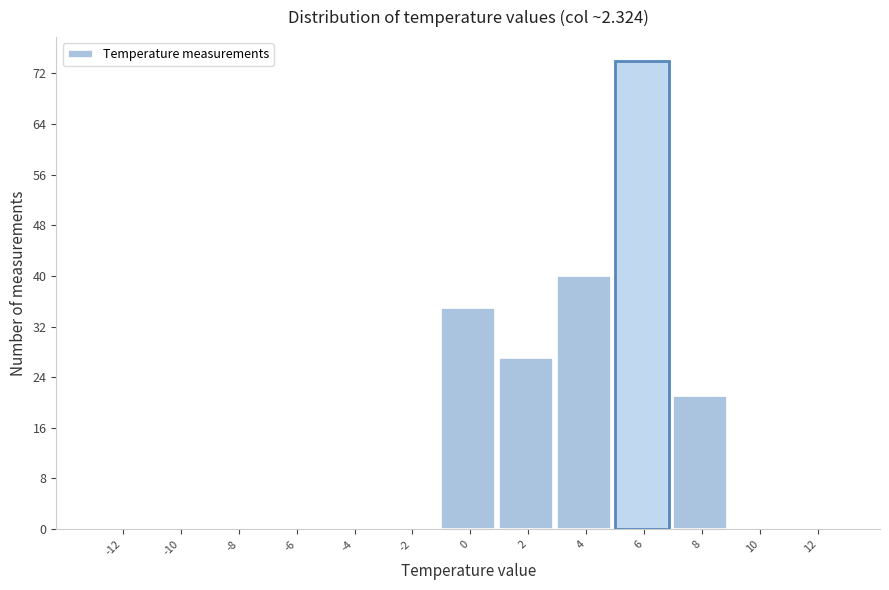

Reading left to right, what are all the values shown in this chart?

-12=0	-10=0	-8=0	-6=0	-4=0	-2=0	0=35	2=27	4=40	6=74	8=21	10=0	12=0